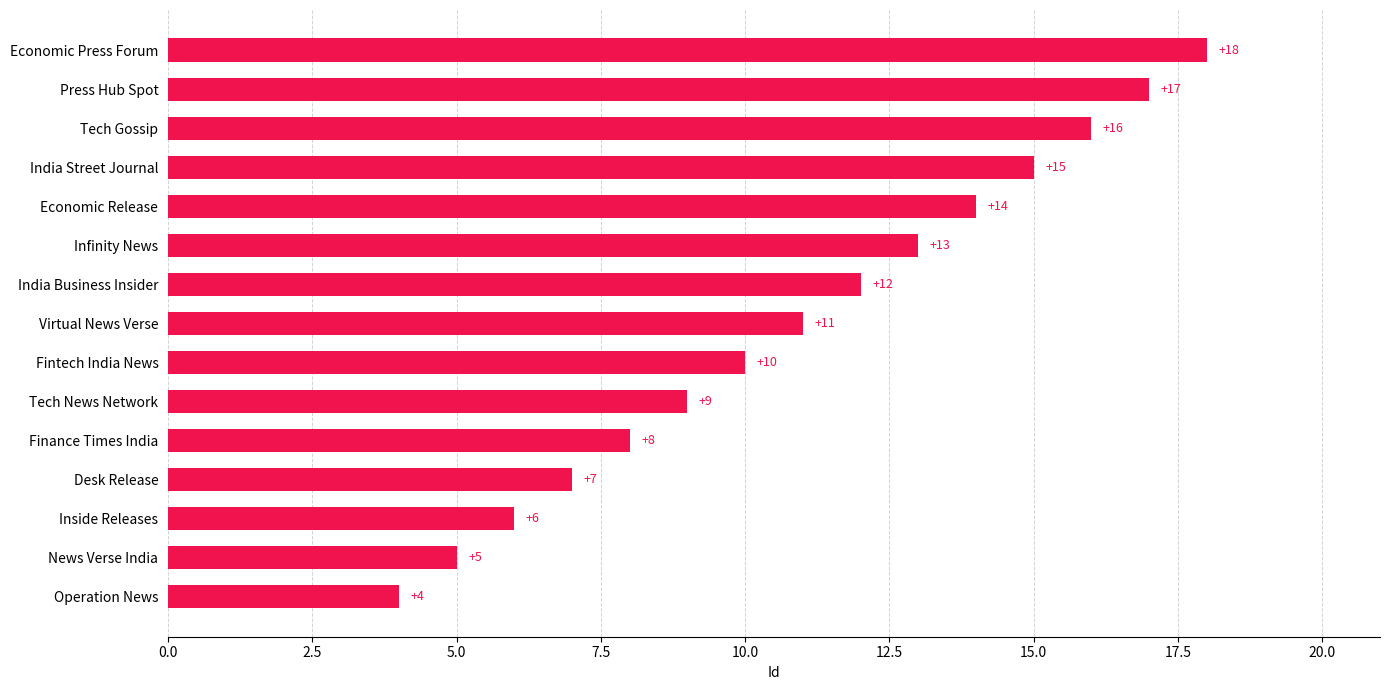

What is the average value?

11